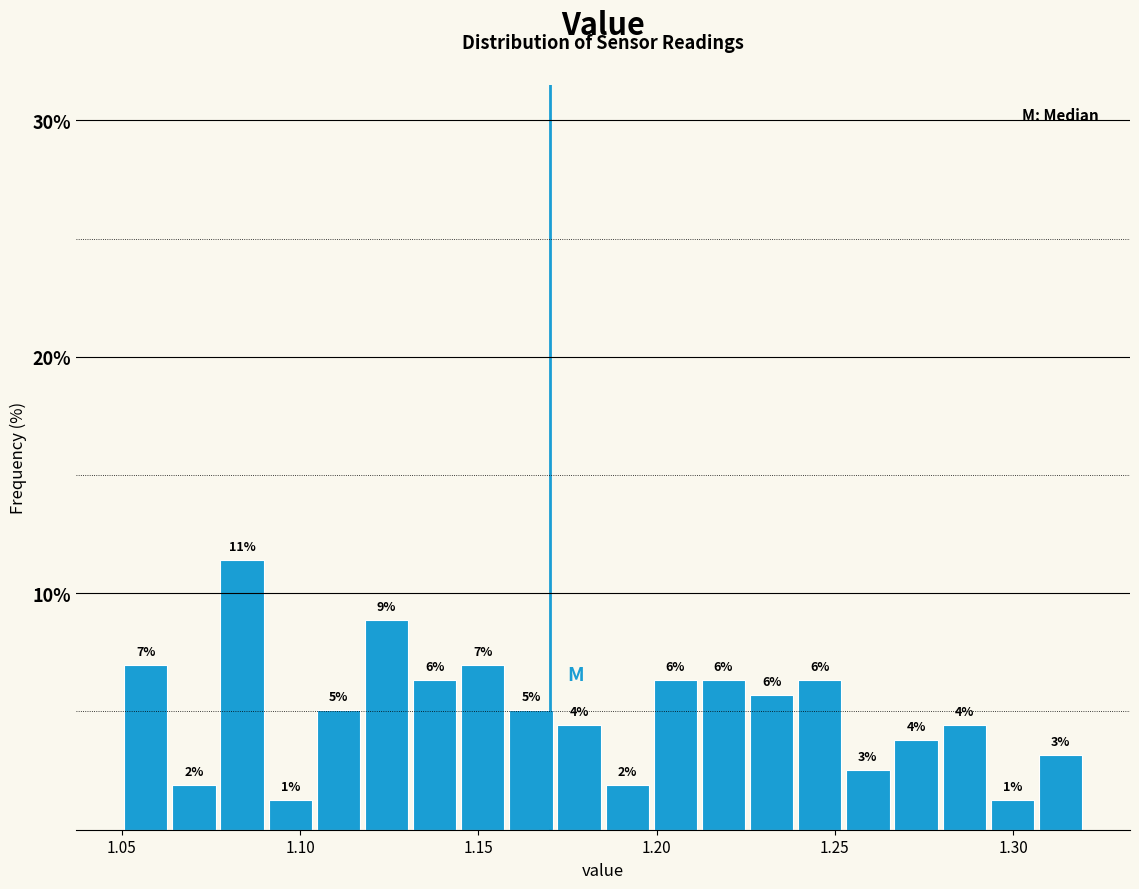

Read against the x-axis, roughly where is the centre of the tallest bar?

1.085